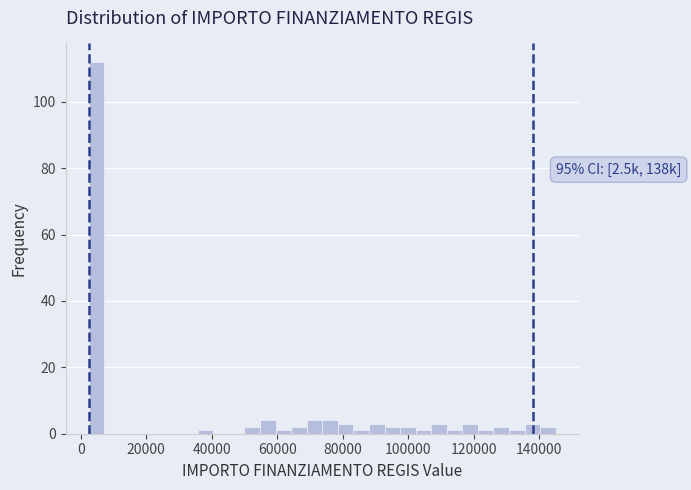

Read against the x-axis, roughly where is the centre of the tallest bar?

4000